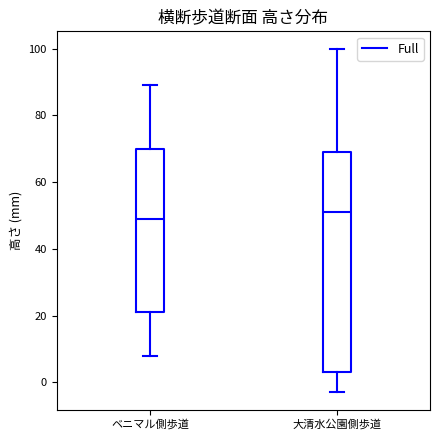

Which box is the tallest, from its lower edge to its upper edge?

大清水公園側歩道